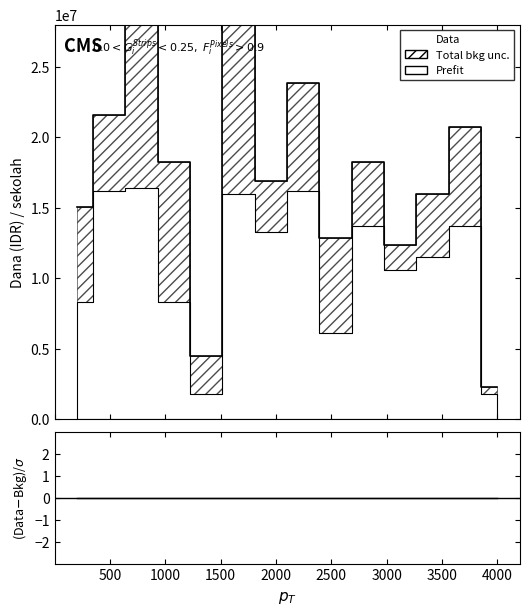

What is the change in value from 2000 to 3500?

-1350000